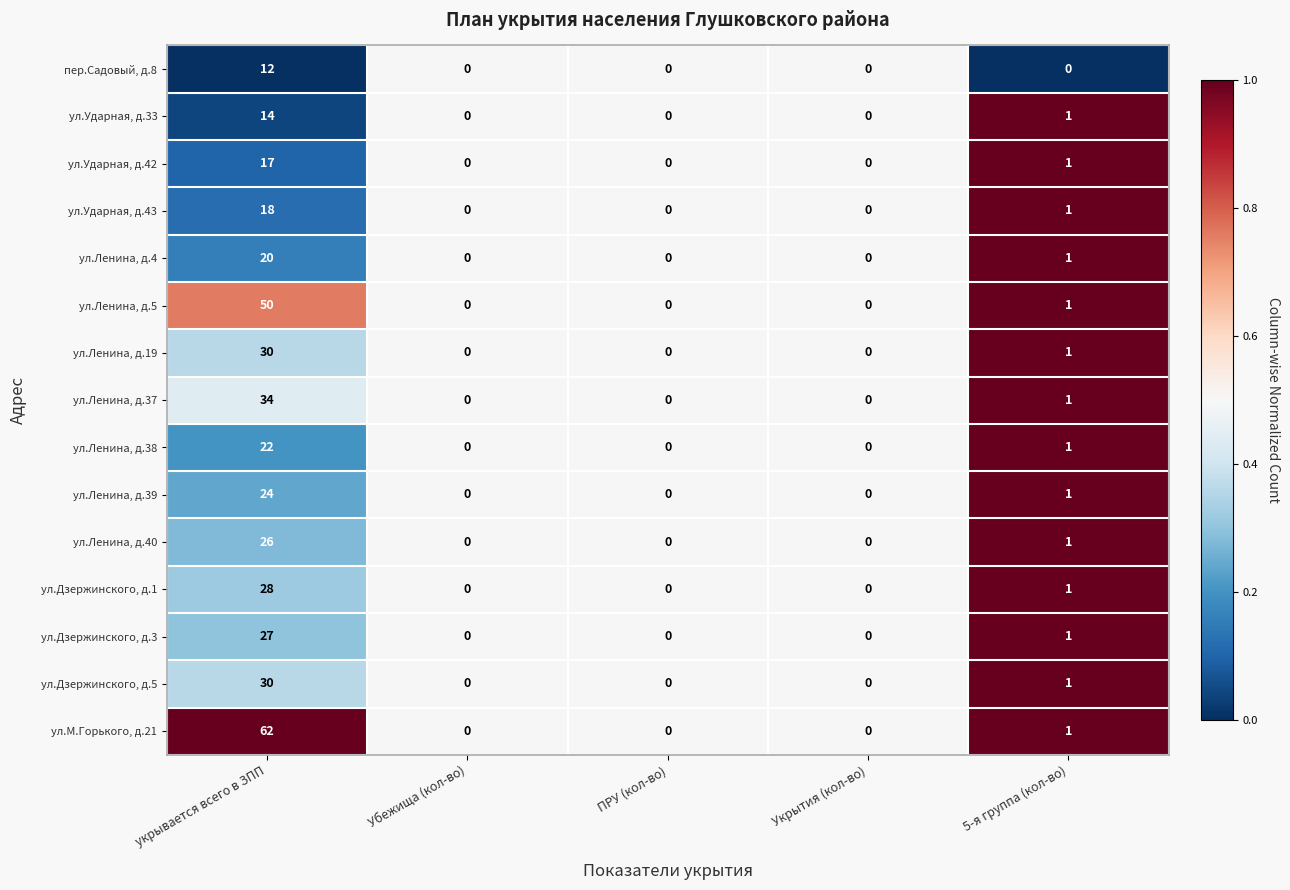

The value of ул.Ленина, д.19 at Убежища (кол-во) is -10. True or false?

False